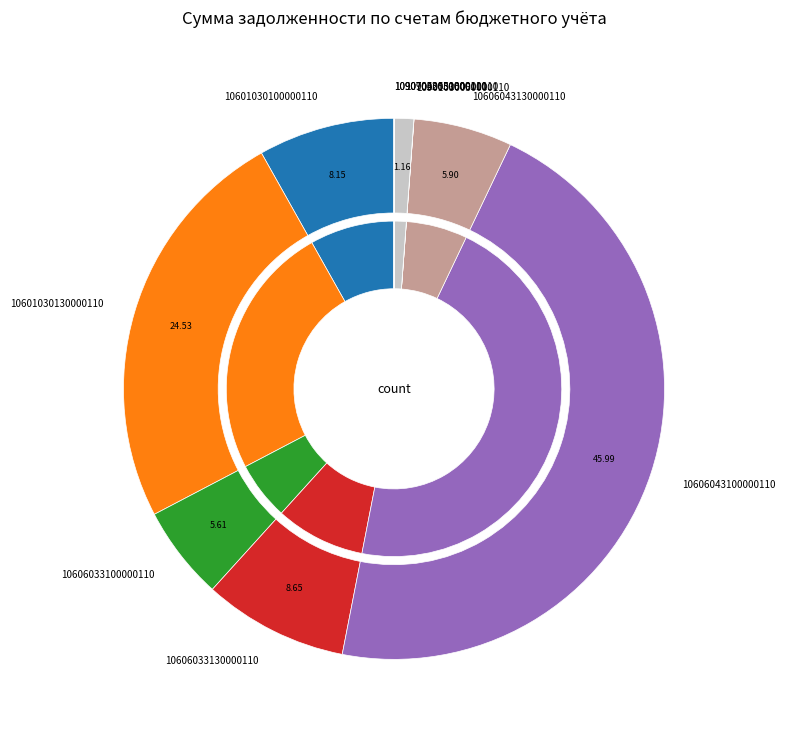

Combined, do 10606043100000110 and 10907053050000110 account for over 50%?

No